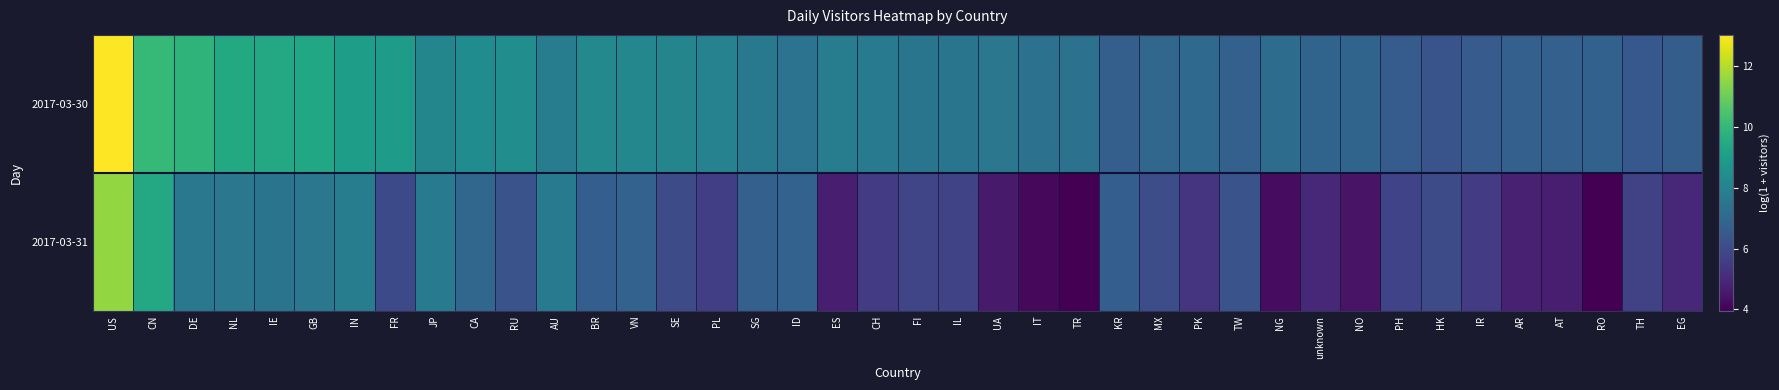

What is the sum of all 2017-03-31 values?

246.5